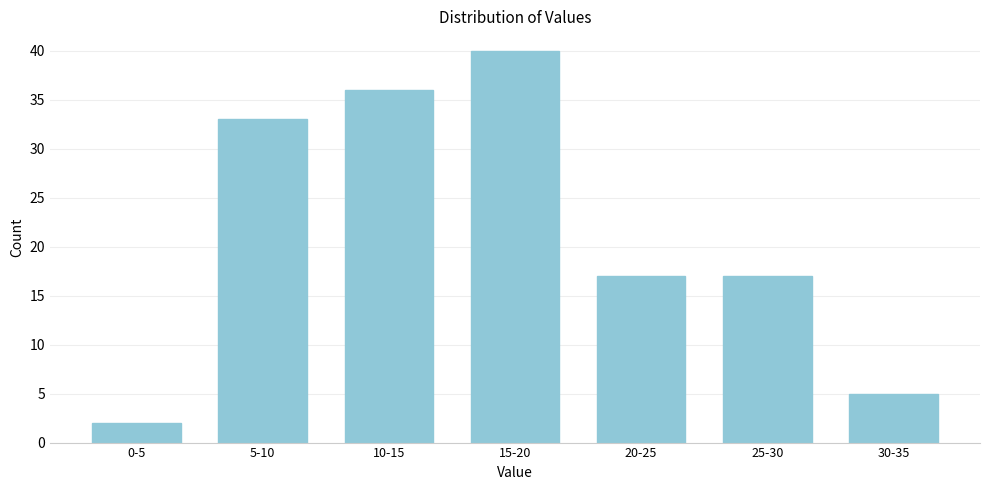

Reading right to left, what are all the values shown in this chart?

30-35=5	25-30=17	20-25=17	15-20=40	10-15=36	5-10=33	0-5=2